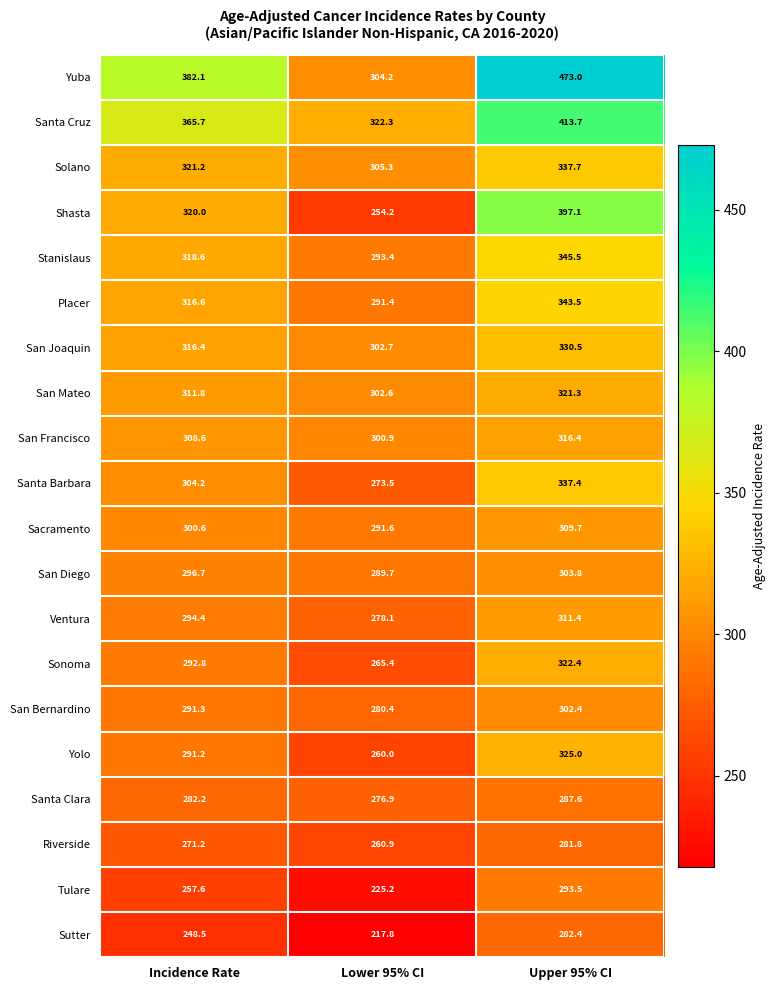

At which label is Stanislaus closest to 319?

Incidence Rate